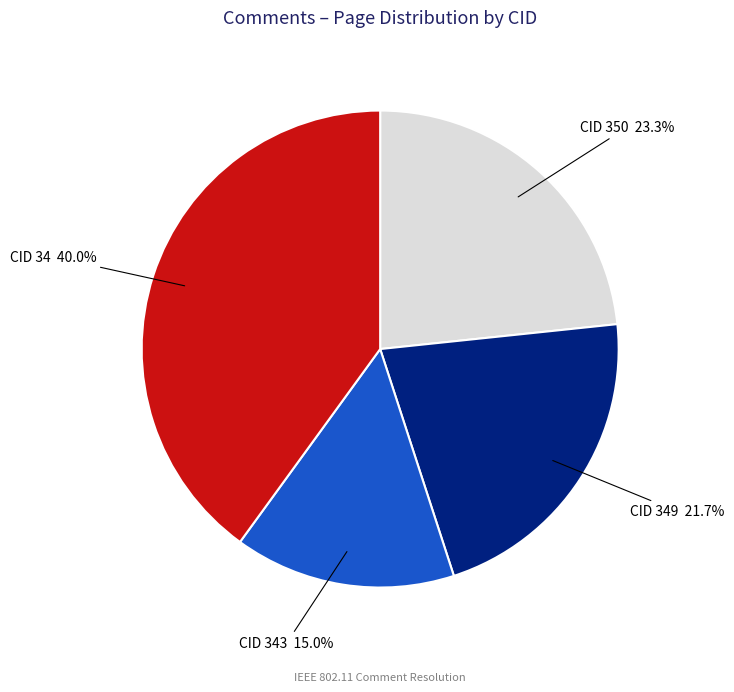

Does any single category account for the majority?

No